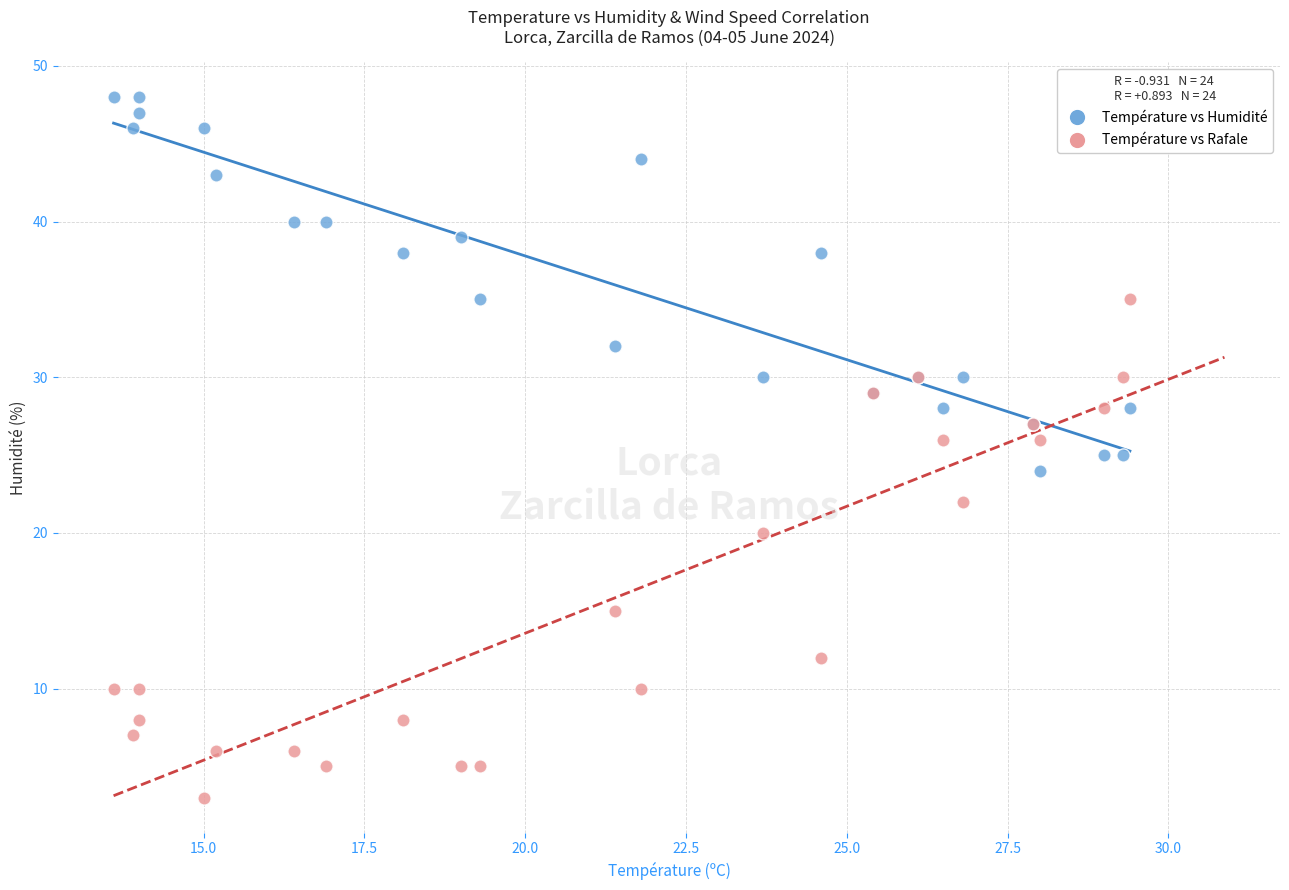

What are all the series names shown in the legend?

Température vs Humidité, Température vs Rafale